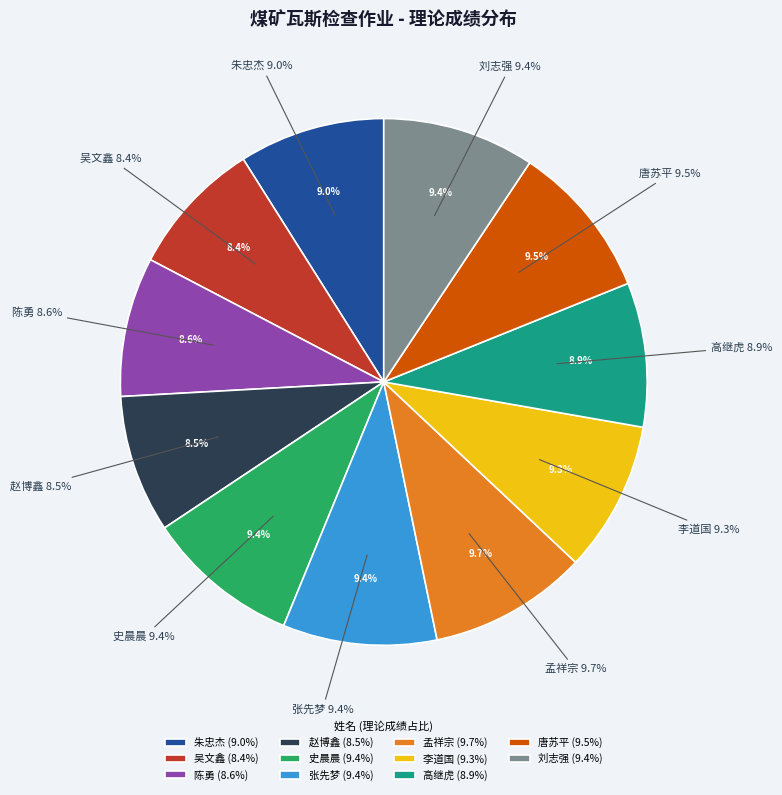

How many slices are in this pie chart?

11